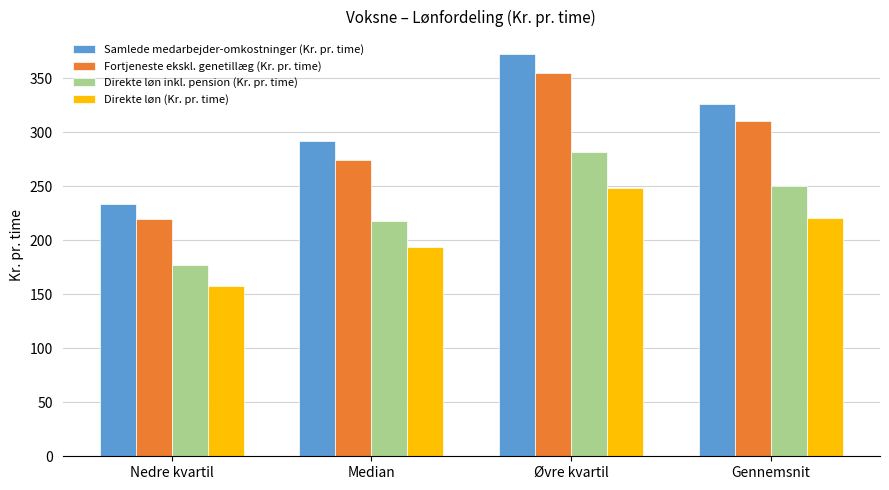

What are all the series names shown in the legend?

Samlede medarbejder-omkostninger (Kr. pr. time), Fortjeneste ekskl. genetillæg (Kr. pr. time), Direkte løn inkl. pension (Kr. pr. time), Direkte løn (Kr. pr. time)